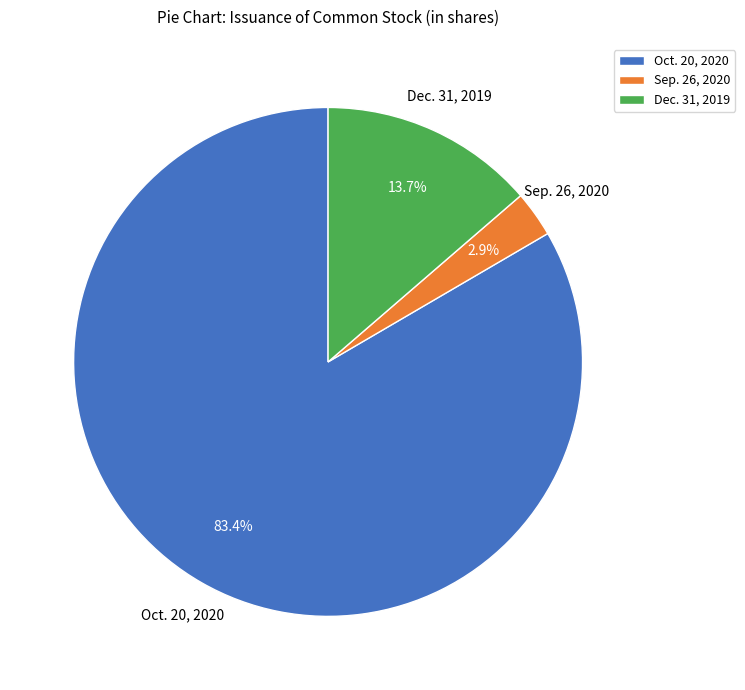

What portion of the pie excludes Dec. 31, 2019?

86.3%